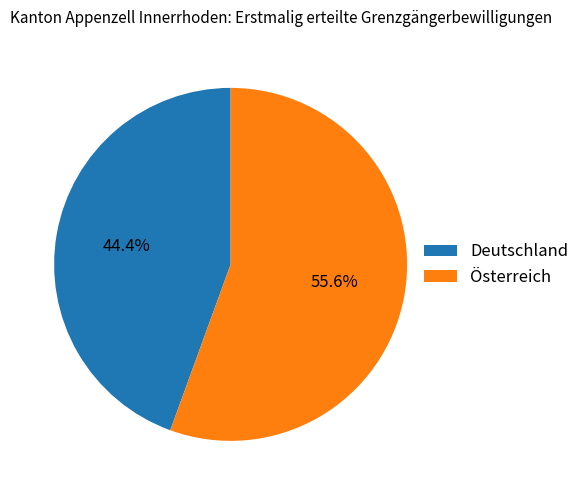

Which slice is the largest?

Österreich